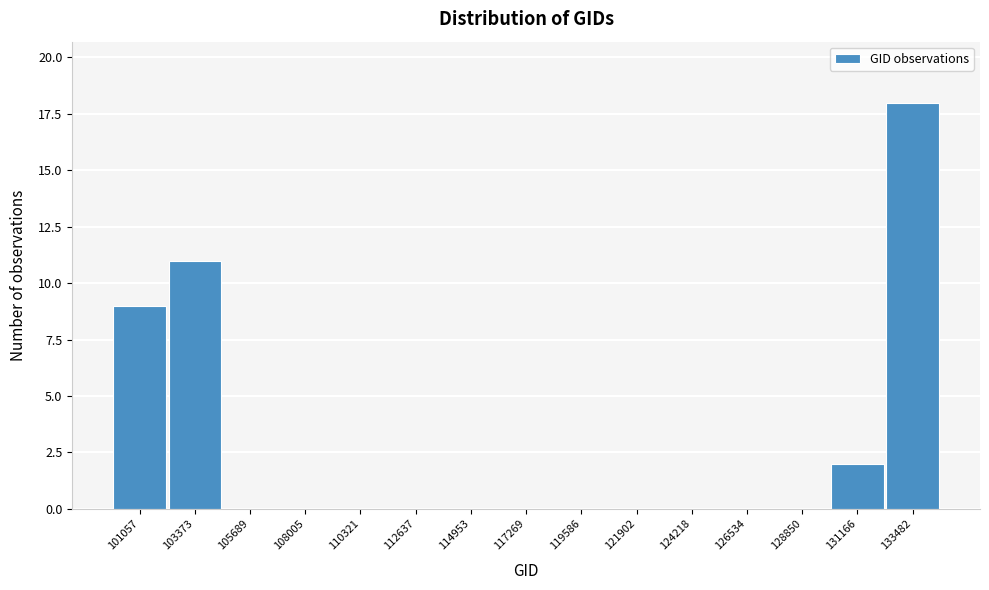

Reading left to right, what are all the values shown in this chart?

101057=9	103373=11	105689=0	108005=0	110321=0	112637=0	114953=0	117269=0	119586=0	121902=0	124218=0	126534=0	128850=0	131166=2	133482=18